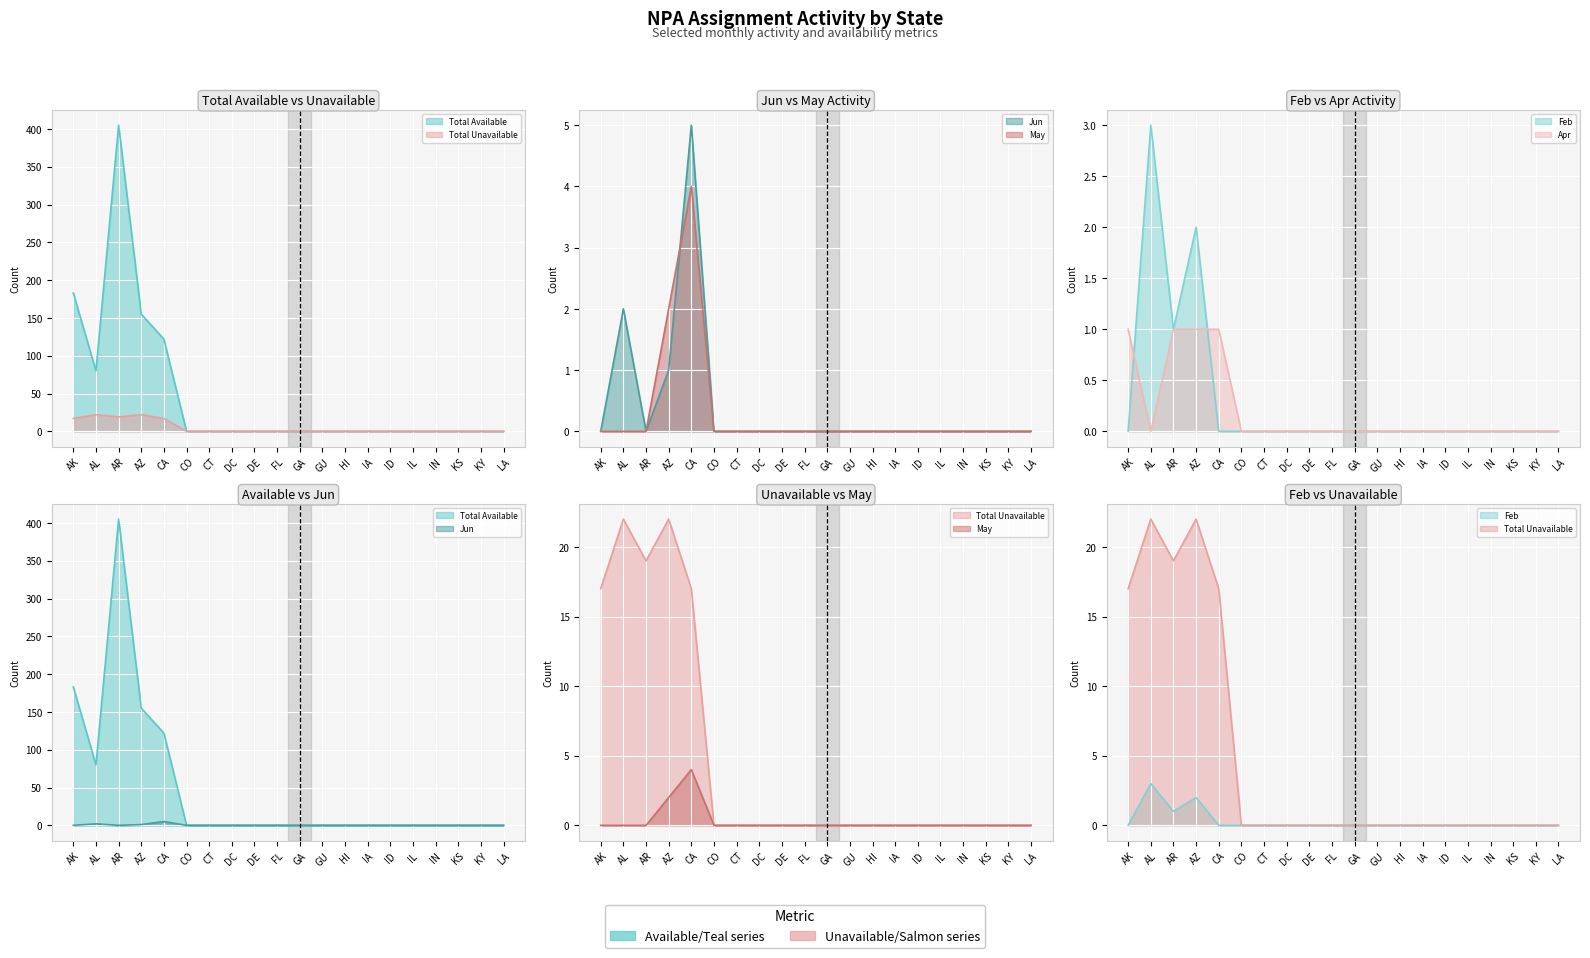

What is the label of the 19th point from the right?

AL